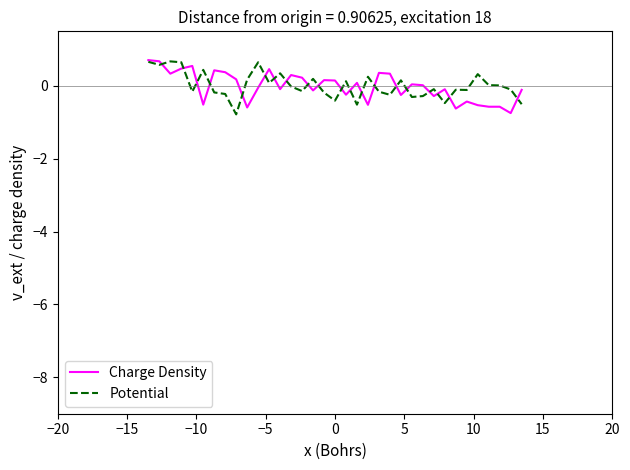

What is the minimum value for Potential?

-0.8